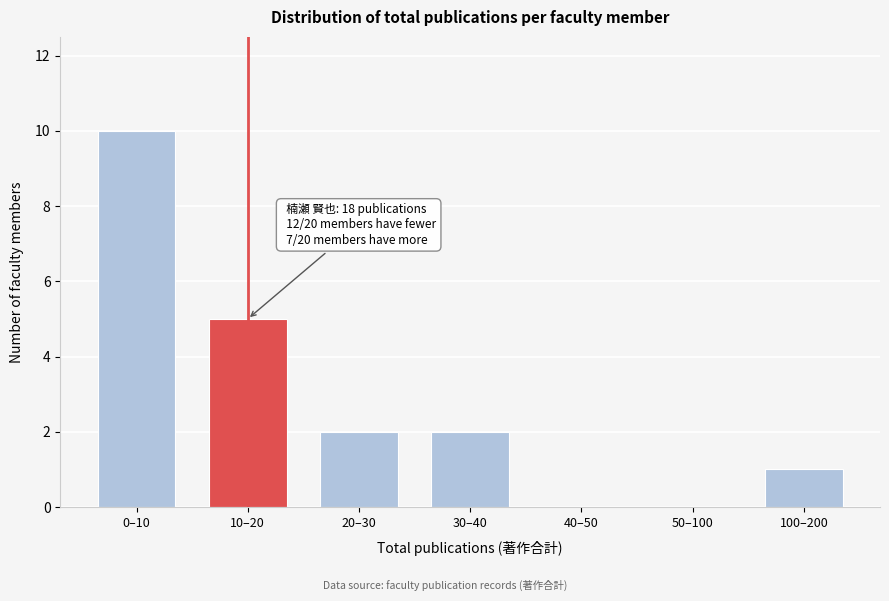

Reading left to right, extract all data points from this chart.

0–10=10	10–20=5	20–30=2	30–40=2	40–50=0	50–100=0	100–200=1